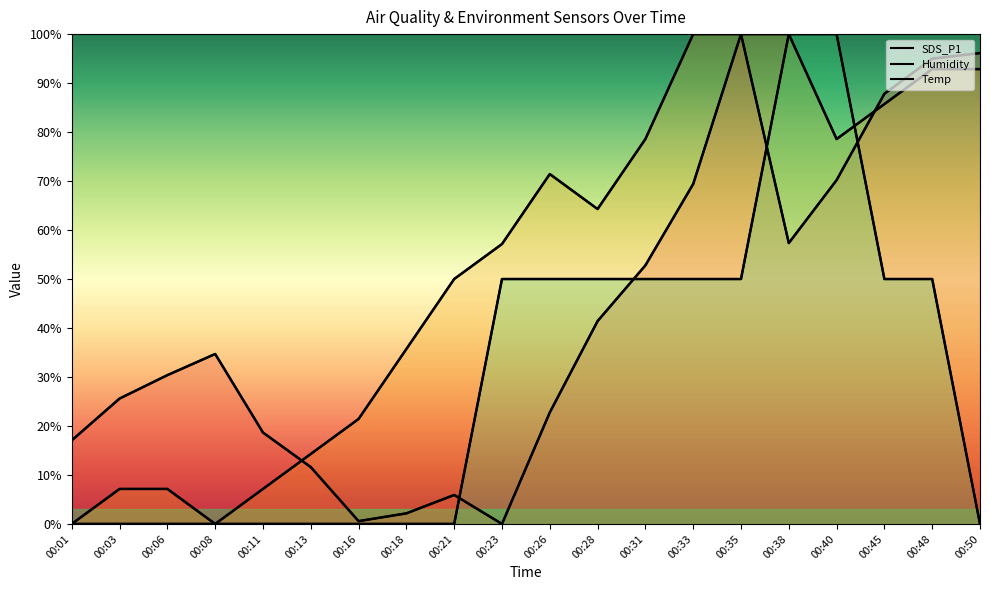

The value of SDS_P1 at 00:48 is 158.0. True or false?

False